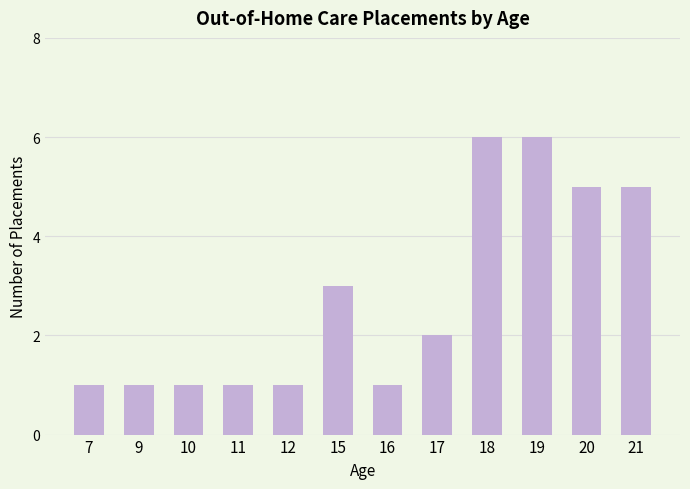

Reading left to right, extract all data points from this chart.

7=1	9=1	10=1	11=1	12=1	15=3	16=1	17=2	18=6	19=6	20=5	21=5